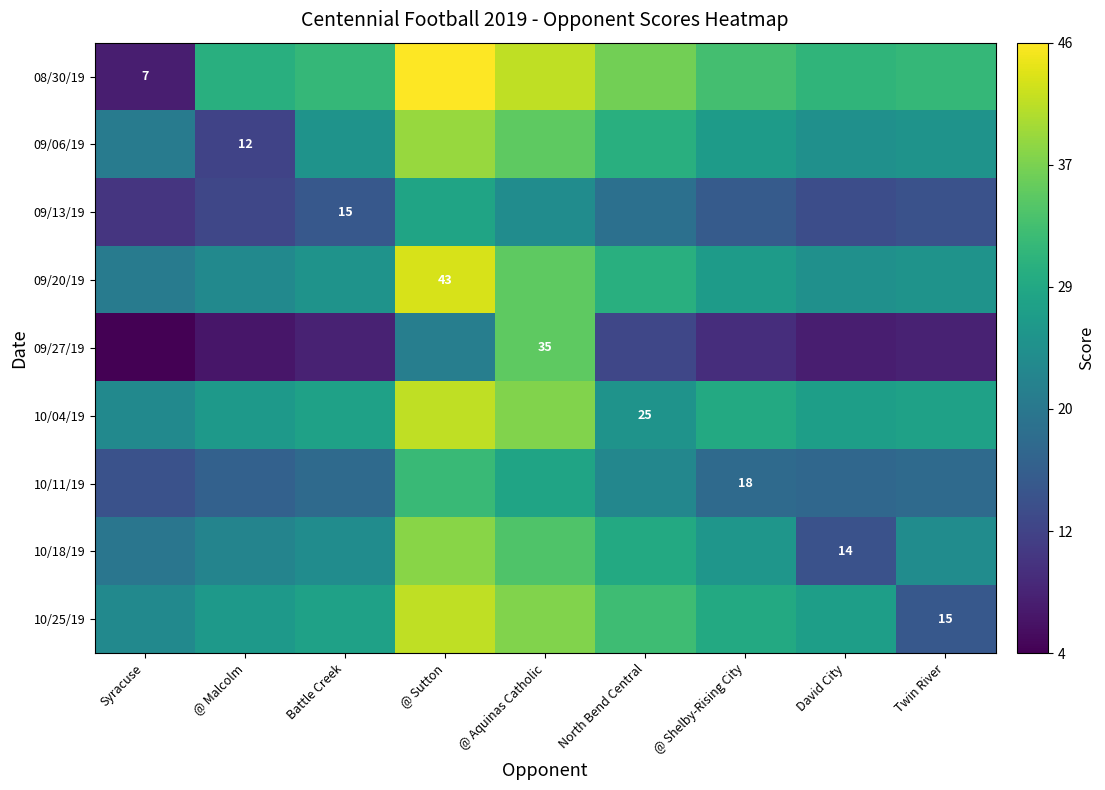

List the series in order of their peak value, lowest first.

09/13/19, 10/11/19, 09/27/19, 10/18/19, 09/06/19, 10/04/19, 10/25/19, 09/20/19, 08/30/19